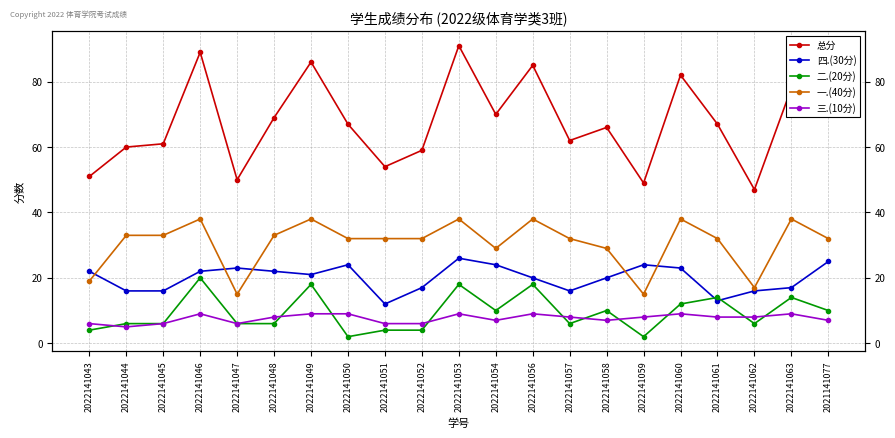

Where is 二.(20分) nearest to the value 11?

2022141054